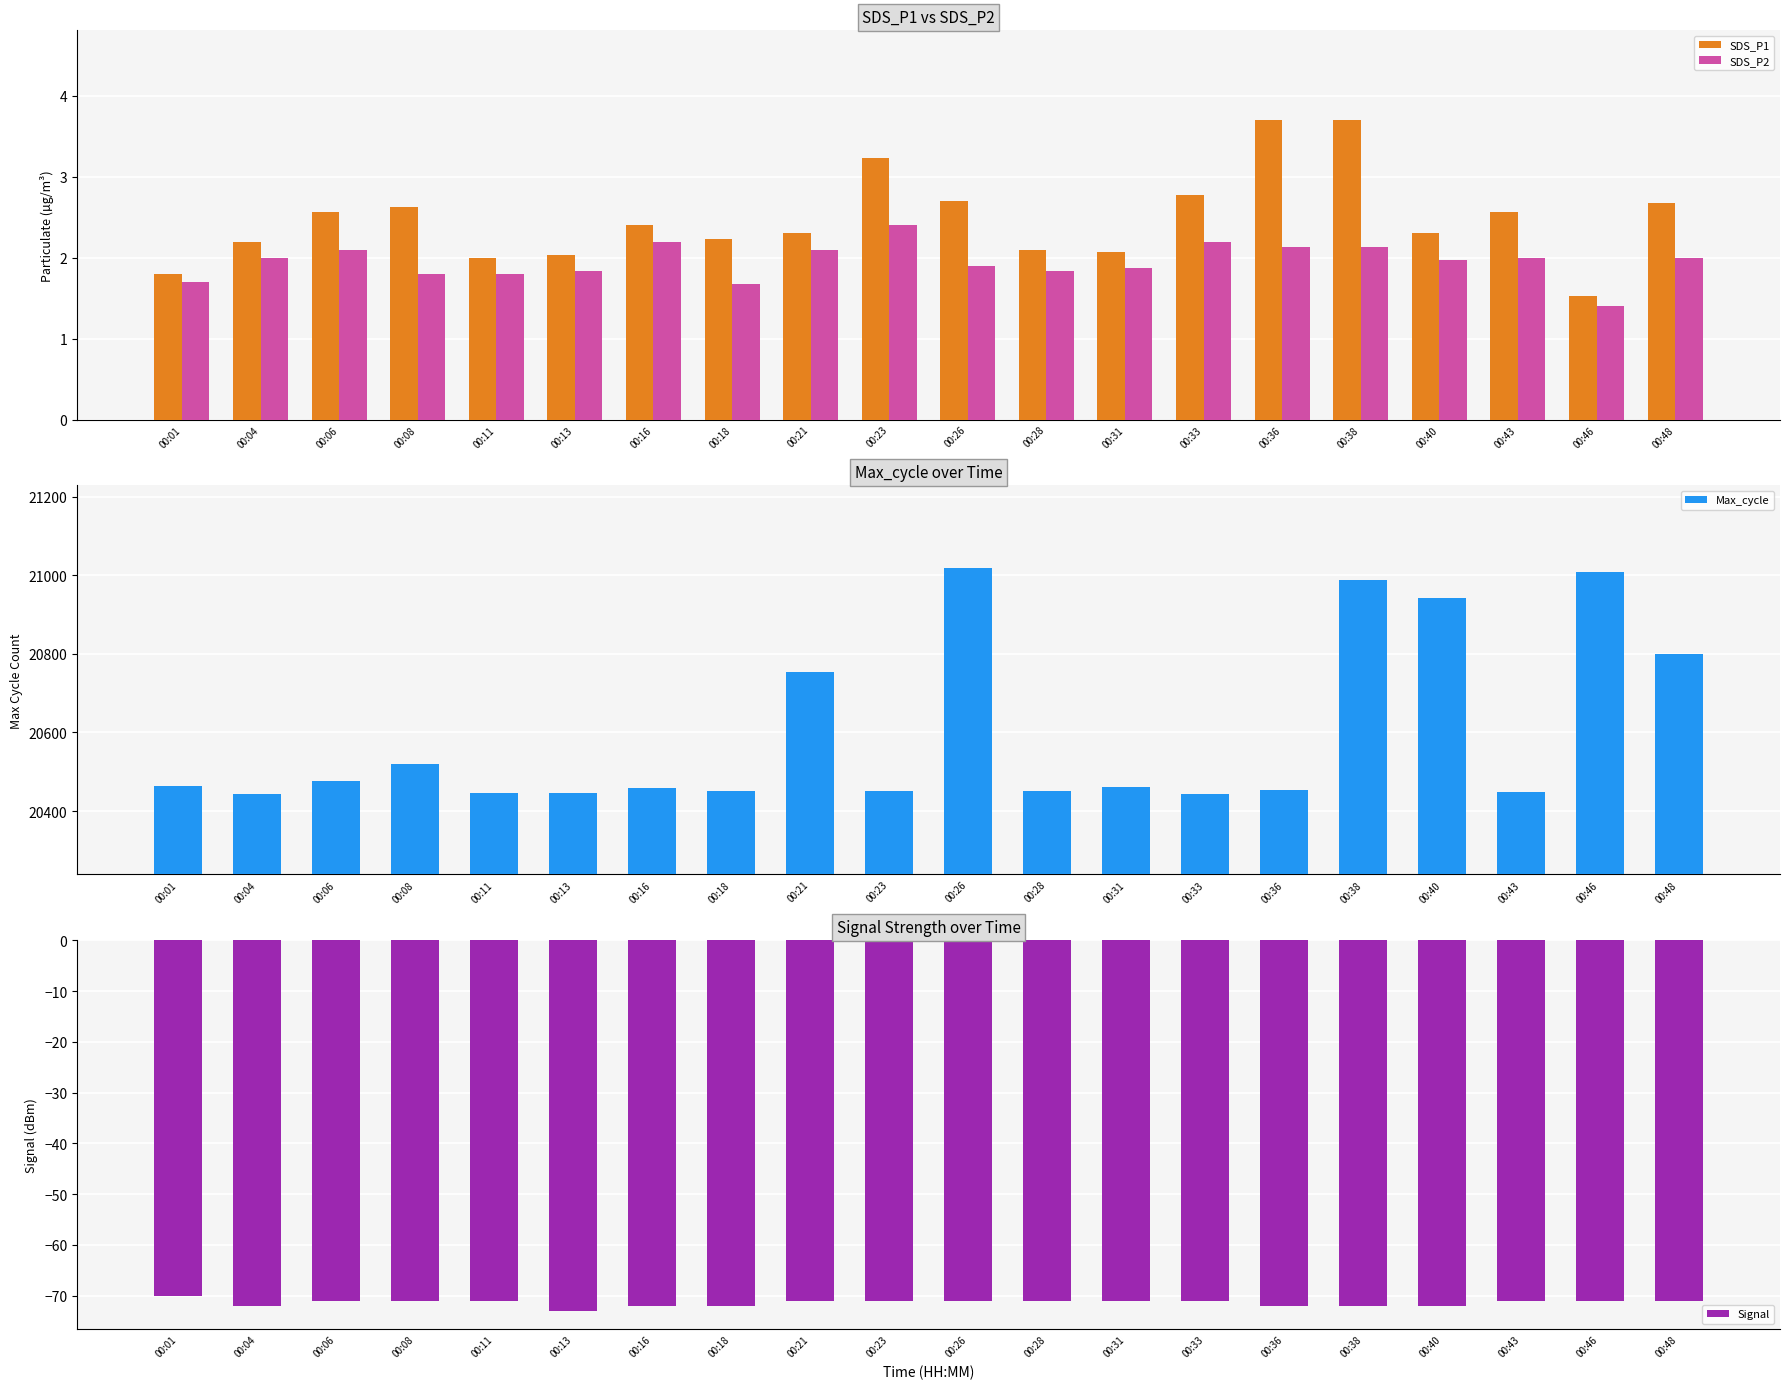

At which category does the chart reach its minimum across all series?

00:13